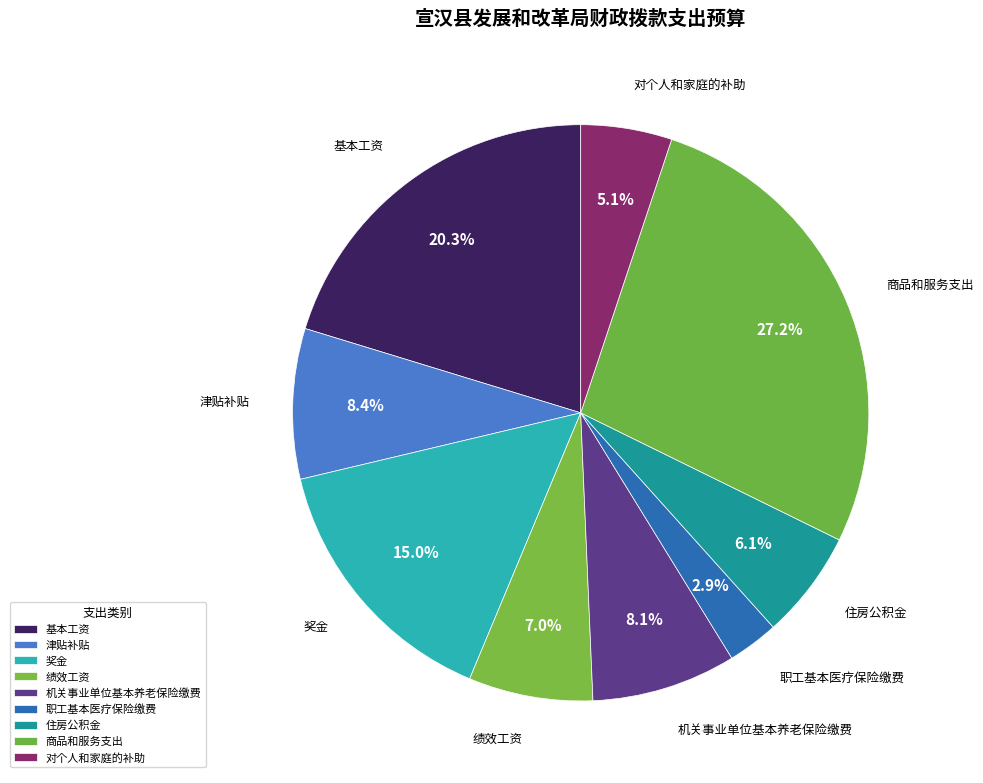

Which category has the biggest portion of the pie?

商品和服务支出